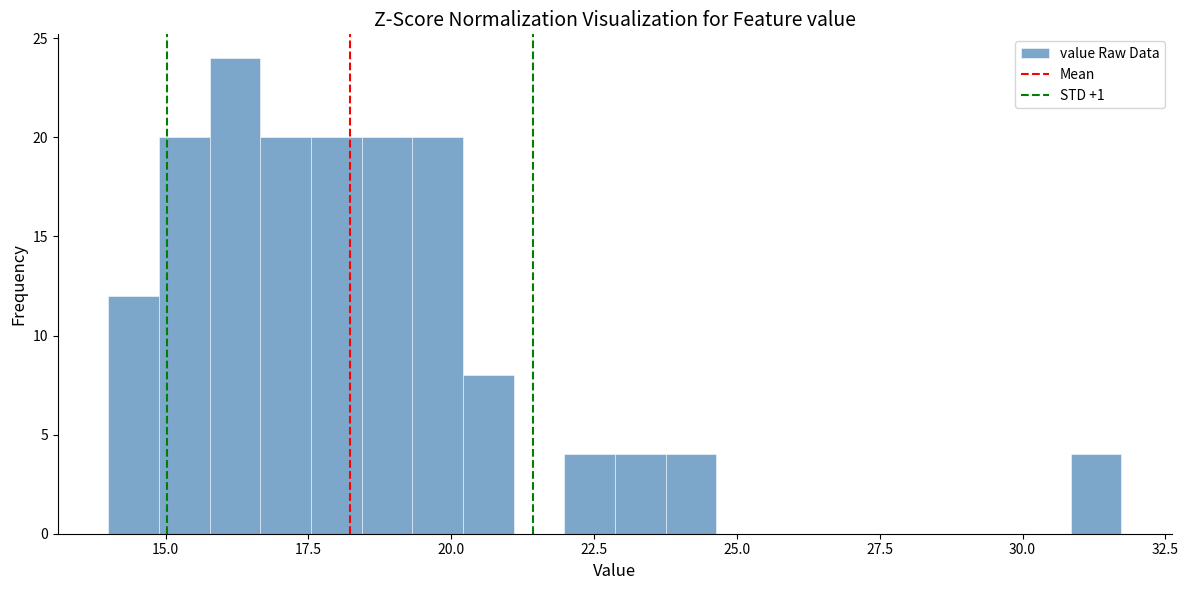

Read against the x-axis, roughly where is the centre of the tallest bar?

16.0